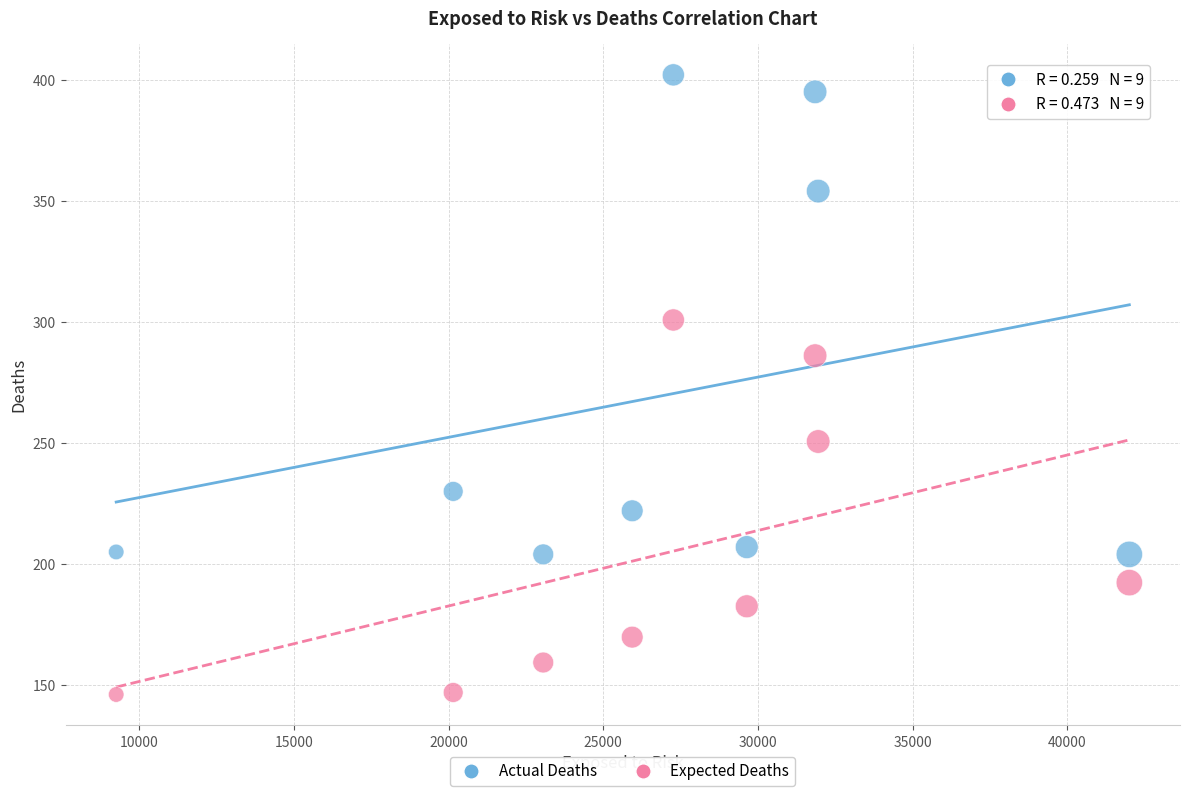

Across all data points, what is the range of X values (max minus min)?

32759.0